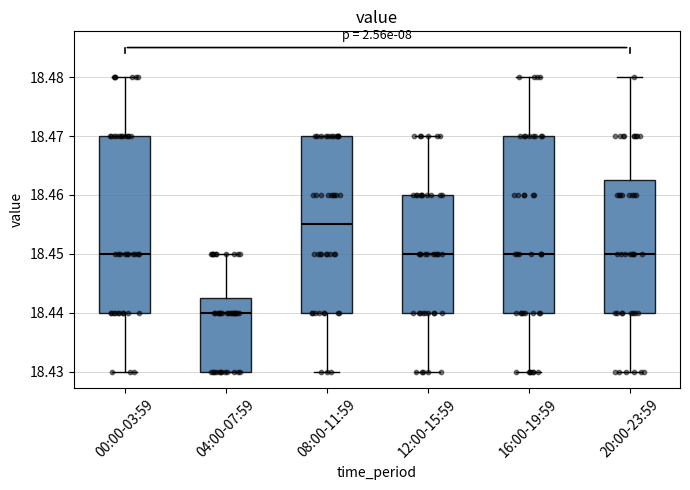

Which box's median line is the highest?

08:00-11:59